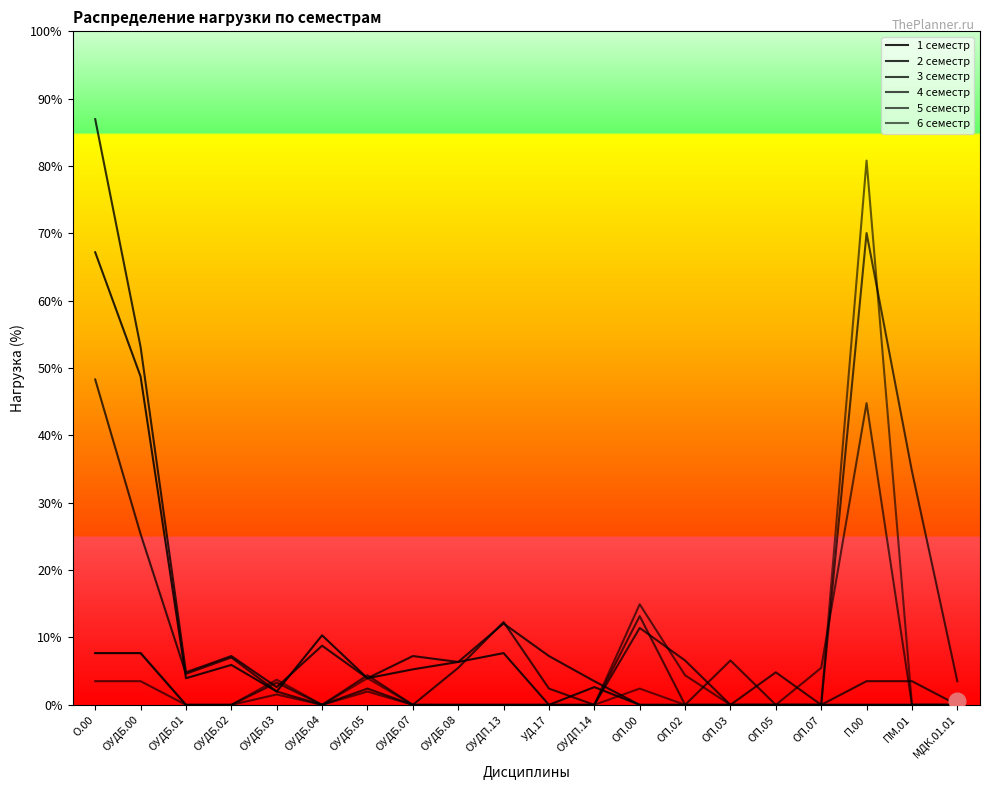

Does the chart have visible grid lines?

No